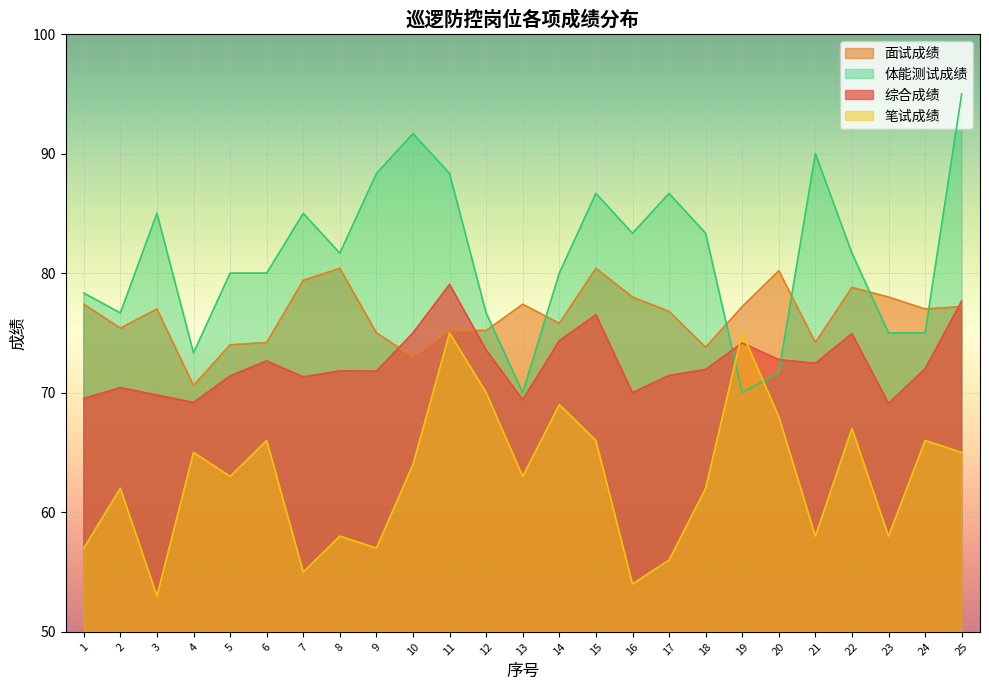

At how many categories does at least one series exceed 80?

14